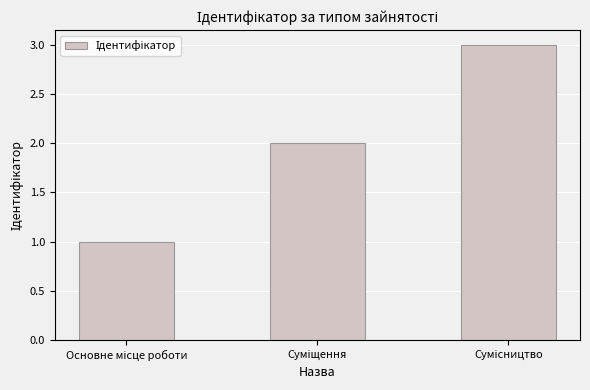

What is the maximum value shown in the chart?

3